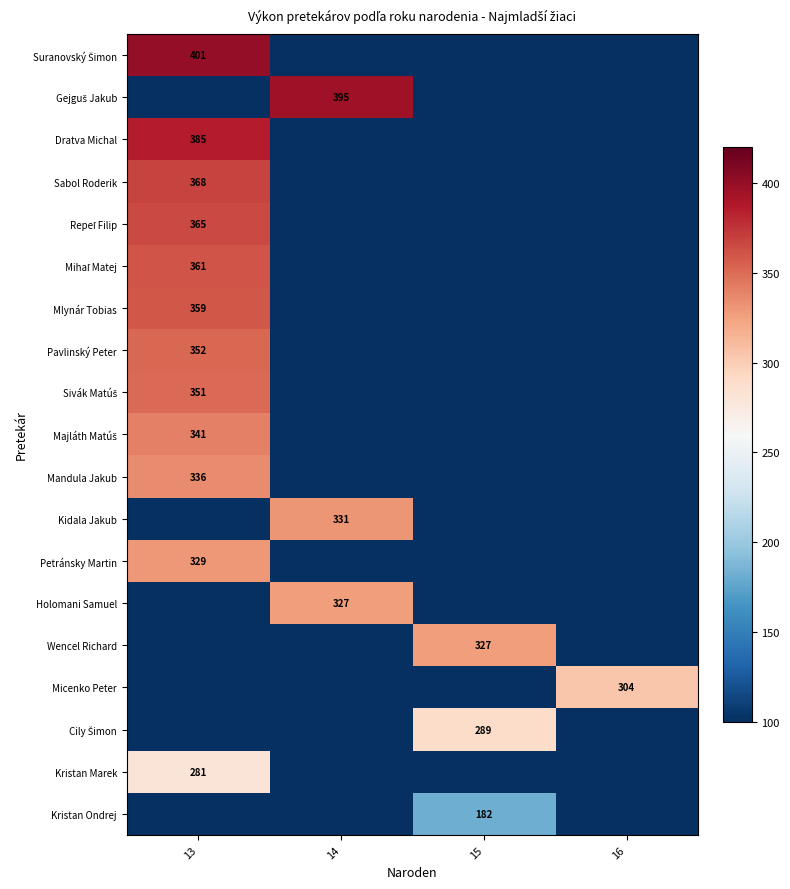

At which label is Kristan Marek closest to 140?

14